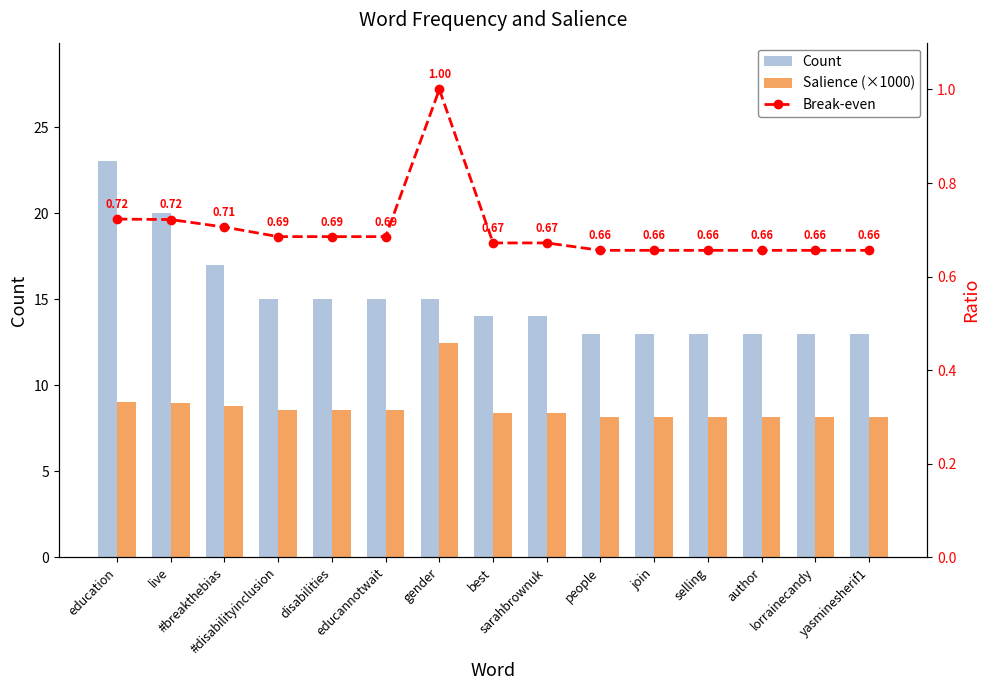

Reading left to right, what are all the values shown in this chart?

Count: education=23.0	live=20.0	#breakthebias=17.0	#disabilityinclusion=15.0	disabilities=15.0	educannotwait=15.0	gender=15.0	best=14.0	sarahbrownuk=14.0	people=13.0	join=13.0	selling=13.0	author=13.0	lorrainecandy=13.0	yasminesherif1=13.0
Salience (×1000): education=9.0	live=9.0	#breakthebias=8.8	#disabilityinclusion=8.5	disabilities=8.5	educannotwait=8.5	gender=12.5	best=8.4	sarahbrownuk=8.4	people=8.2	join=8.2	selling=8.2	author=8.2	lorrainecandy=8.2	yasminesherif1=8.2
Break-even: education=0.7	live=0.7	#breakthebias=0.7	#disabilityinclusion=0.7	disabilities=0.7	educannotwait=0.7	gender=1.0	best=0.7	sarahbrownuk=0.7	people=0.7	join=0.7	selling=0.7	author=0.7	lorrainecandy=0.7	yasminesherif1=0.7